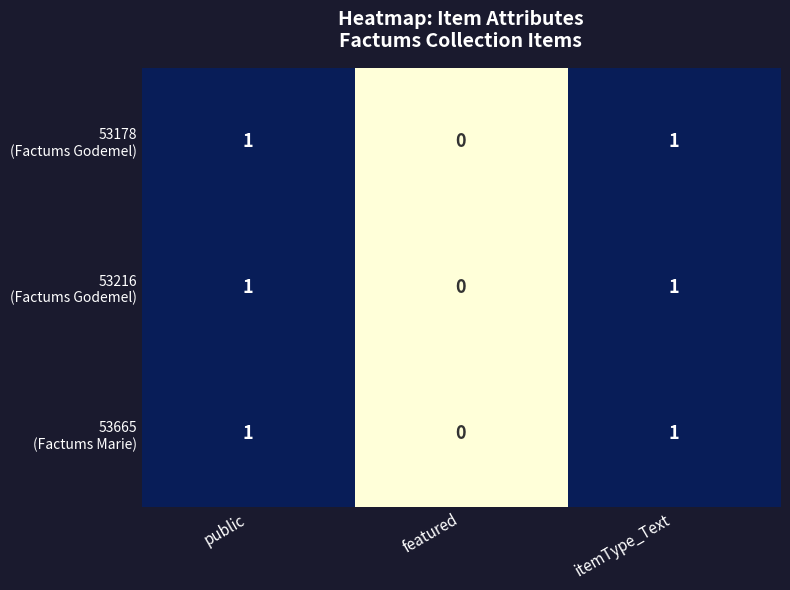

Which category has the lowest value across all series?

featured